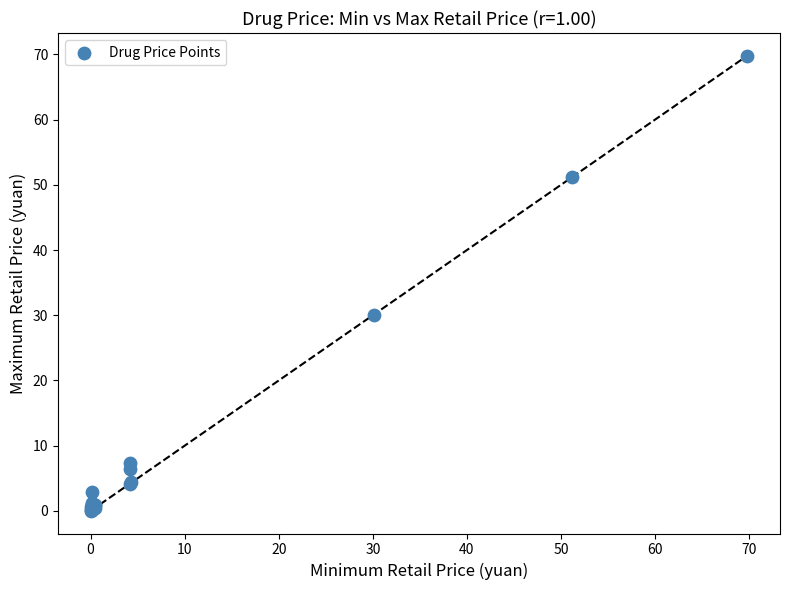

What Y value in the scatter plot is closest to 34?

30.1